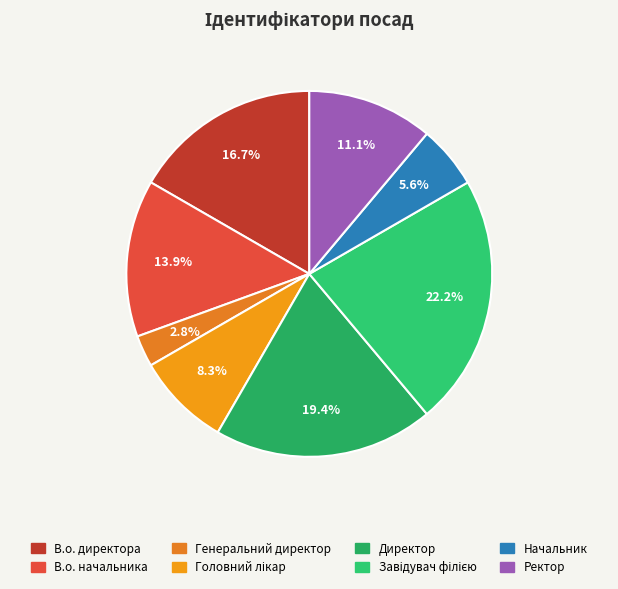

What is the ratio of the value at В.о. начальника to the value at Завідувач філією?

0.6